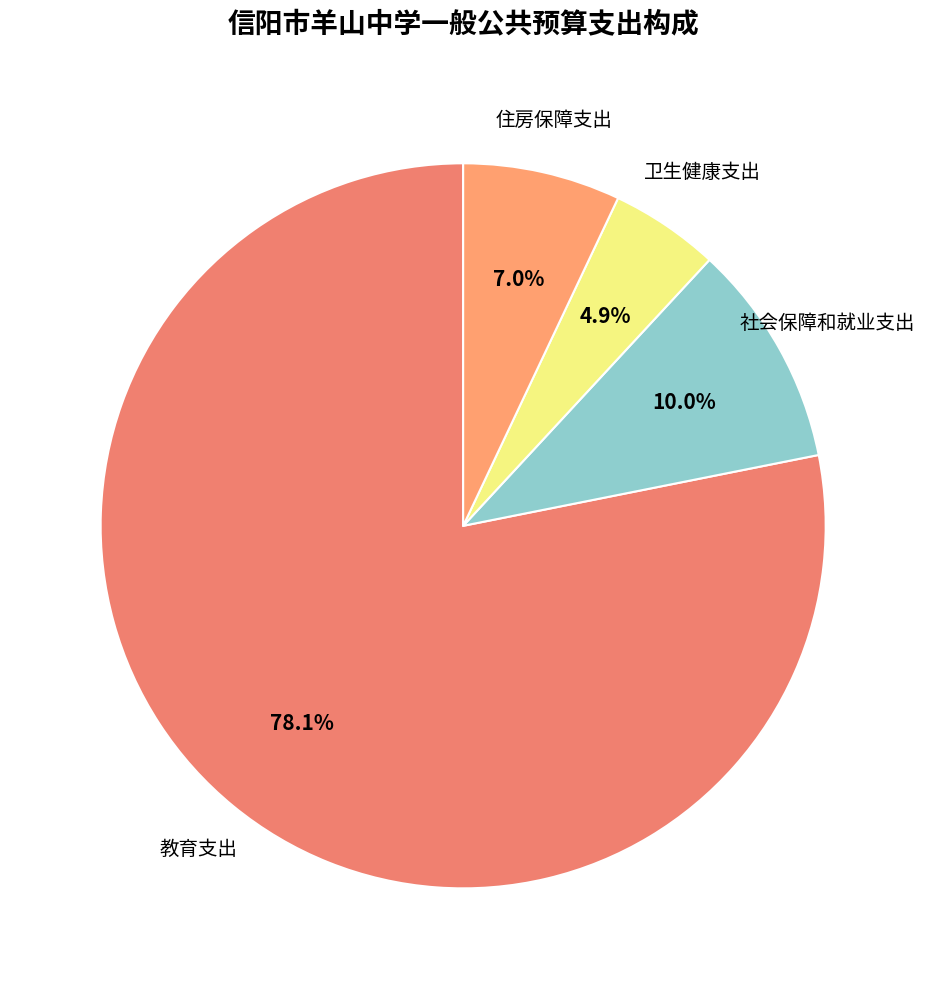

How many segments does this pie chart have?

4